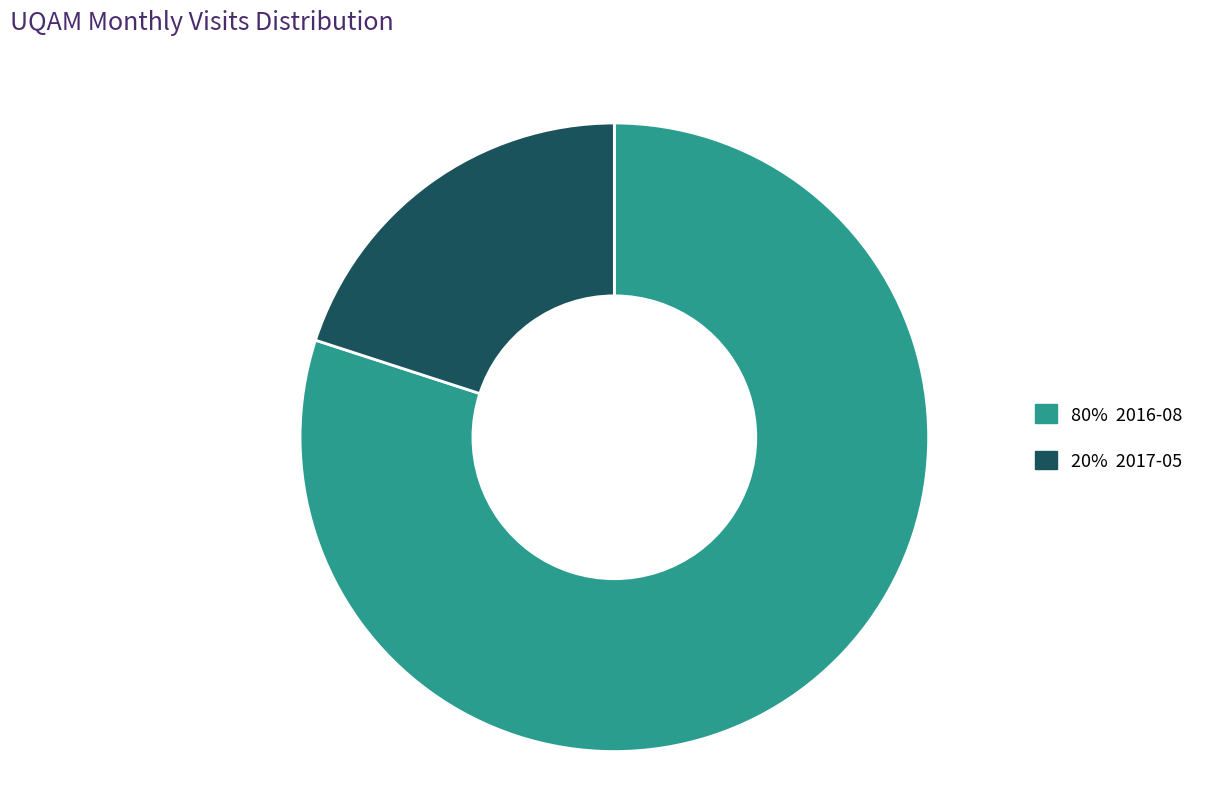

Is there any slice that represents more than half of the pie?

Yes